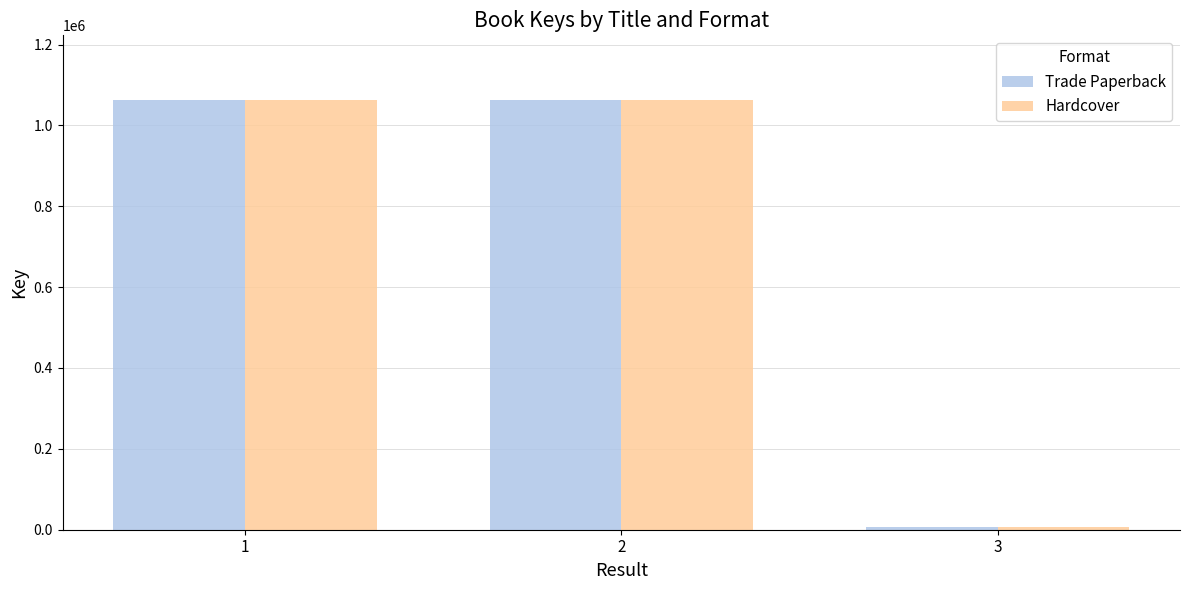

What is the difference between the second highest and minimum values in the Hardcover series?

1056873